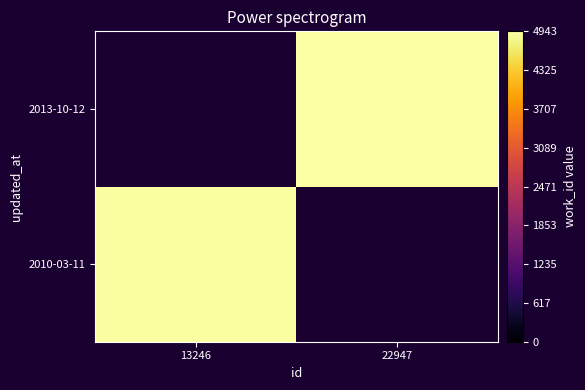

Rank the series by their average value, from highest to lowest.

2010-03-11, 2013-10-12